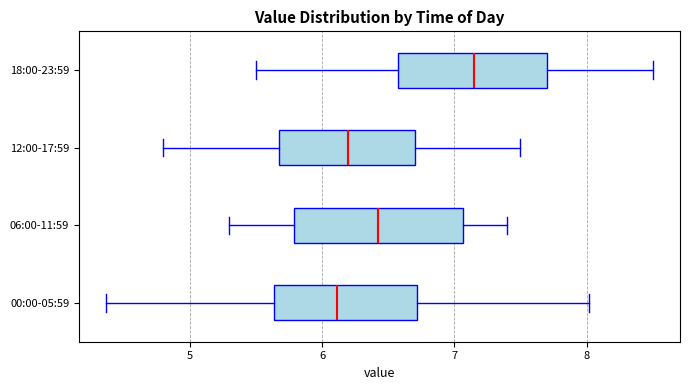

Where is the right edge of the box for 00:00-05:59 on the x-axis? The values are not printed on the chart, so give them approximately, as read against the axis.

6.7